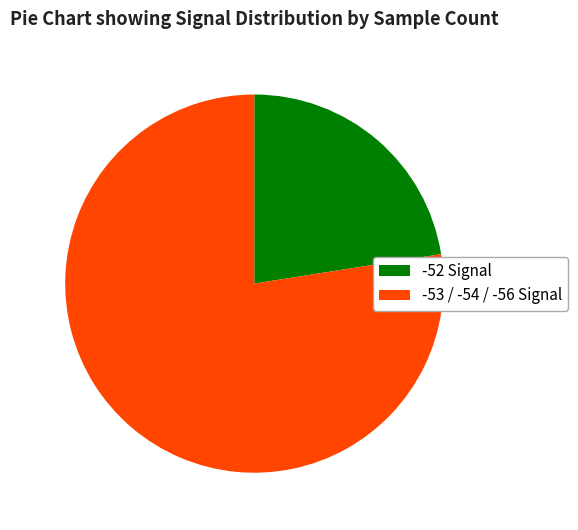

Which category accounts for the majority?

-53 / -54 / -56 Signal